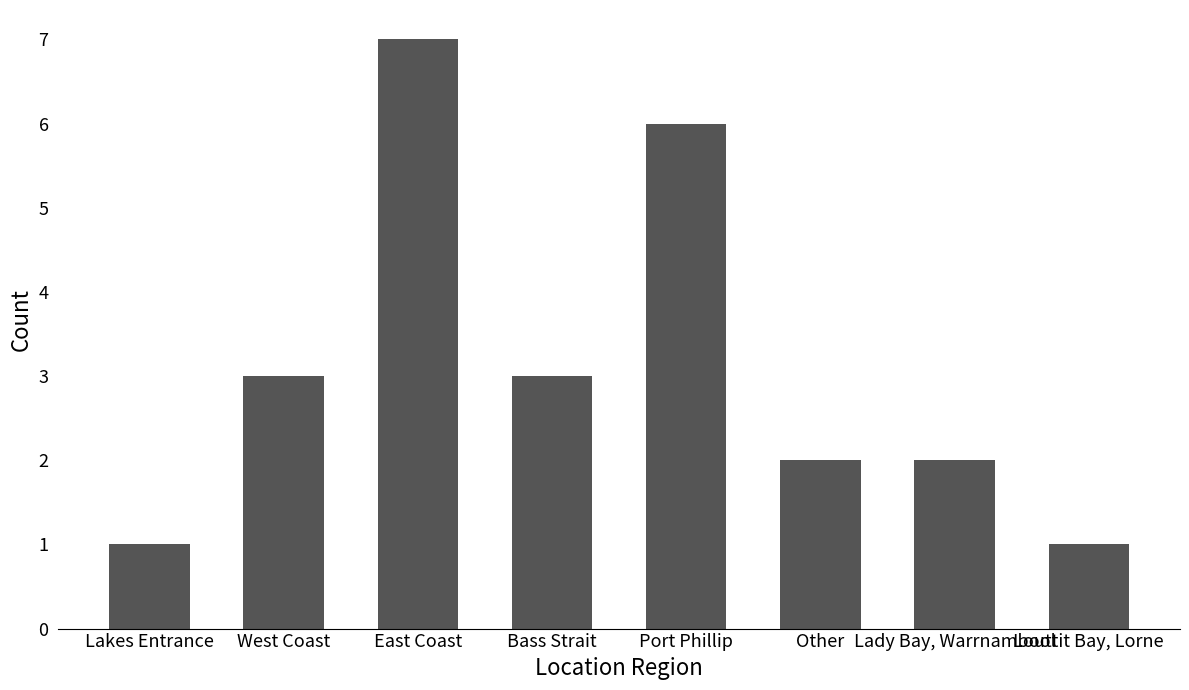

At which category does the chart reach its peak across all series?

East Coast